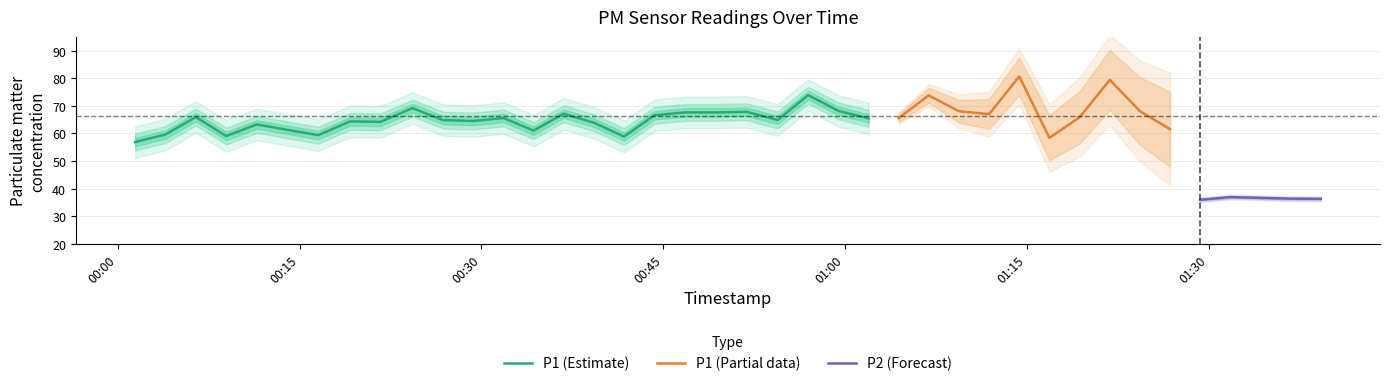

What is the lowest value of the P1 (Estimate) series?

56.9